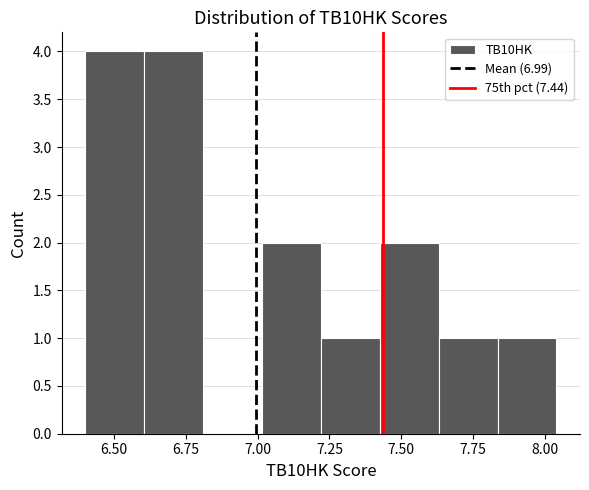

Reading left to right, transcribe this chart: for each bar, give the range it covers on the x-axis and its height. Neither the bar edges nor the heights are printed on the chart, so give them approximately, as read against the axes.

6.400 to 6.605: 4
6.605 to 6.810: 4
6.810 to 7.015: 0
7.015 to 7.220: 2
7.220 to 7.425: 1
7.425 to 7.630: 2
7.630 to 7.835: 1
7.835 to 8.040: 1